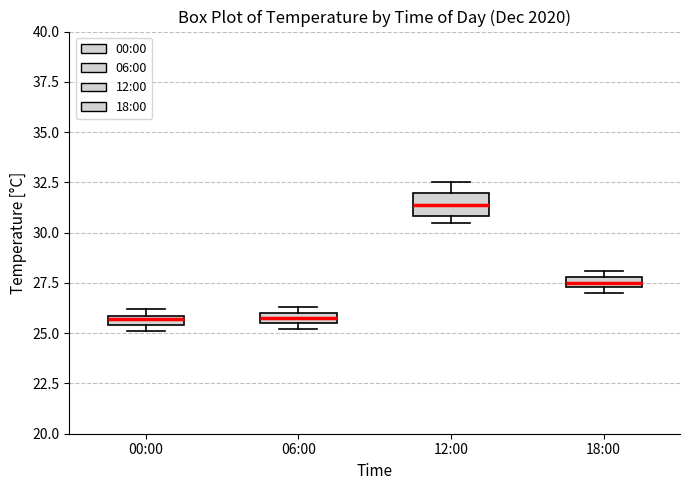

Comparing the boxes themselves (not the whiskers), which one is the tallest?

12:00